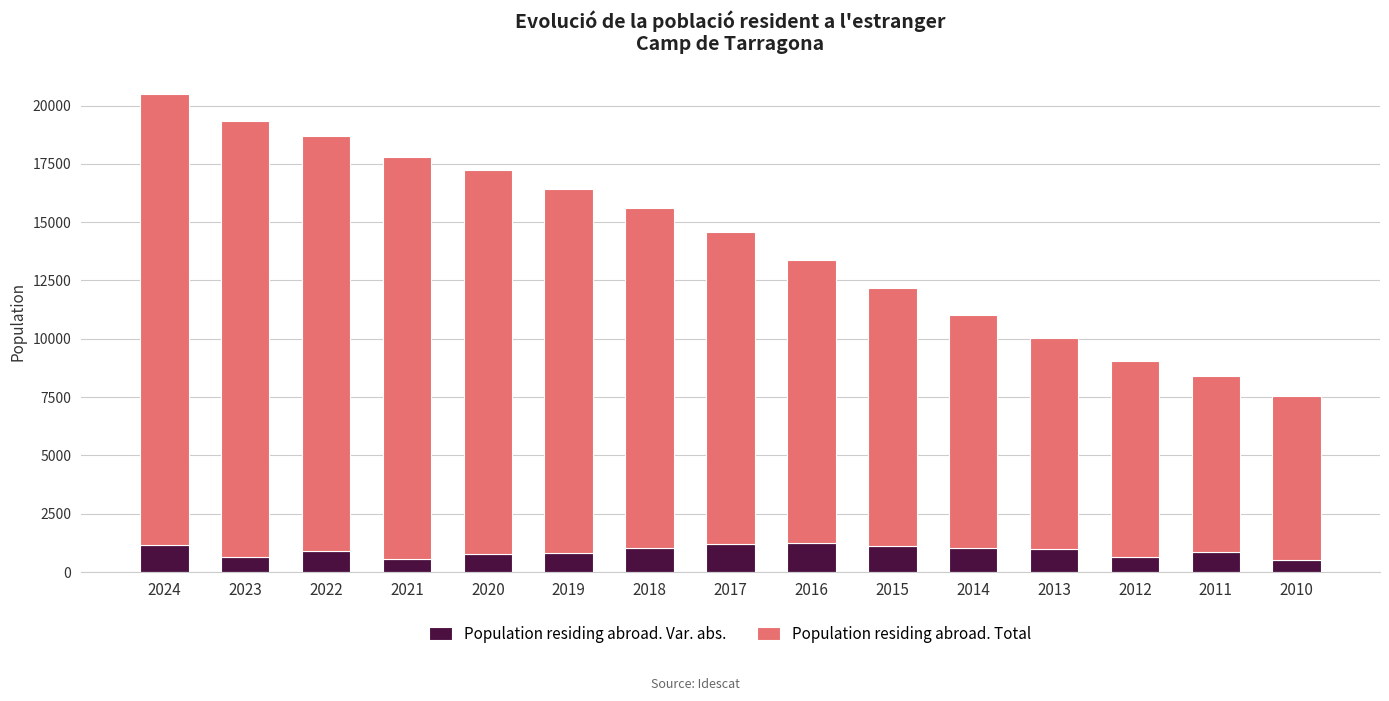

At which category is the sum across all series the highest?

2024